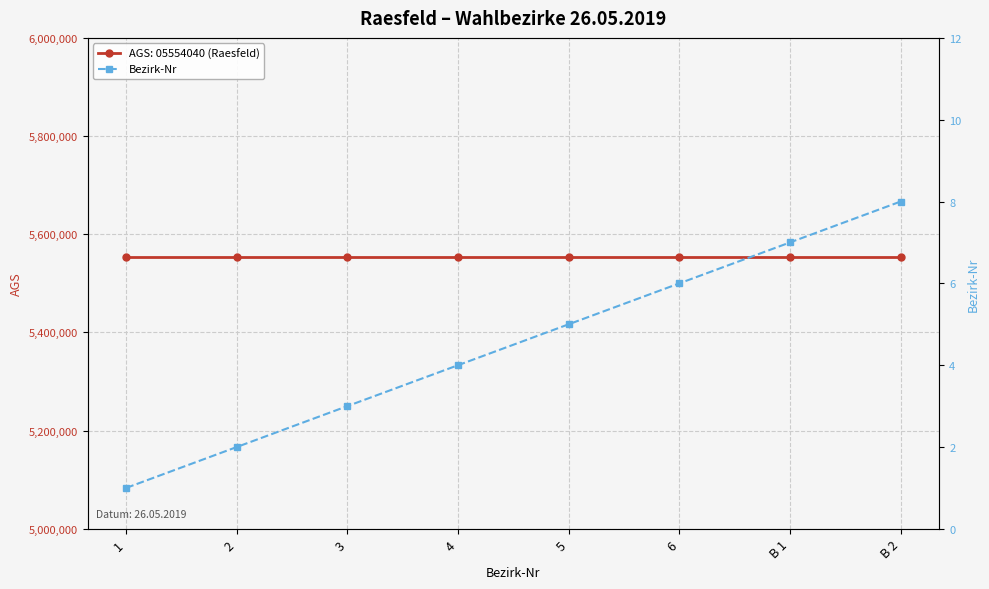

True or false: the data shows 7 at B 1.

True